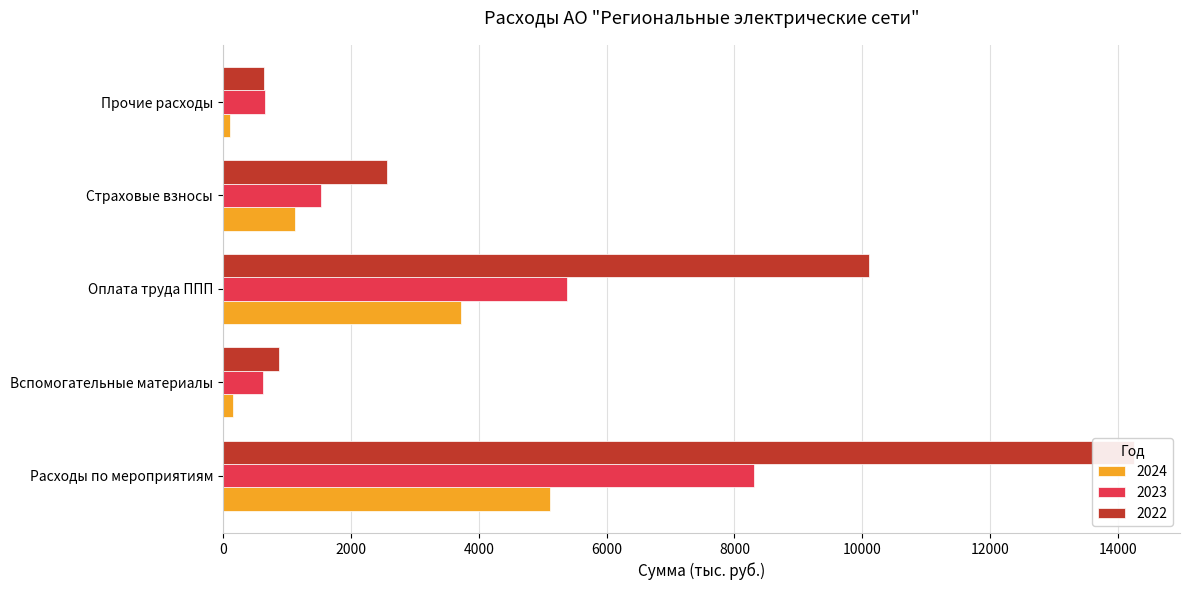

Between Вспомогательные материалы and Оплата труда ППП, which is larger?

Оплата труда ППП